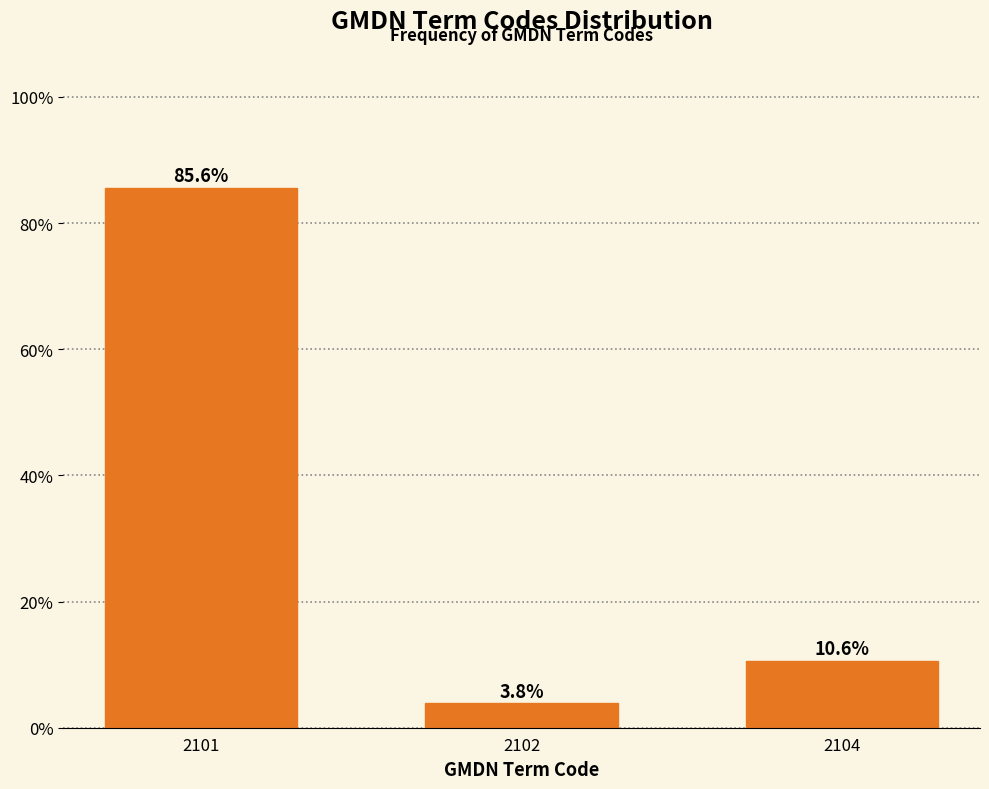

Reading right to left, list all the values displayed in this chart.

2104=10.6	2102=3.8	2101=85.6